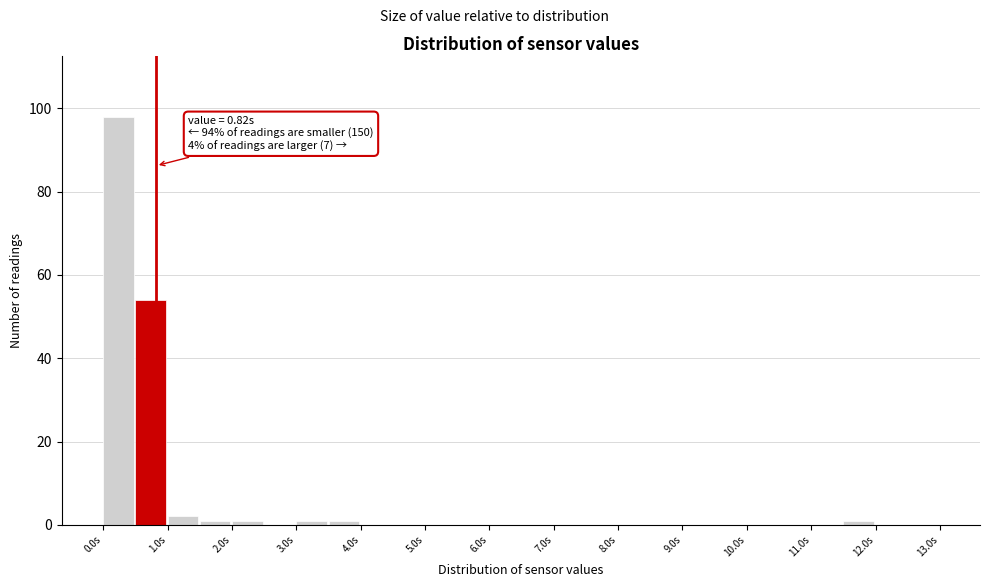

Over which range of the x-axis is the bar tallest?

0.0 to 0.5